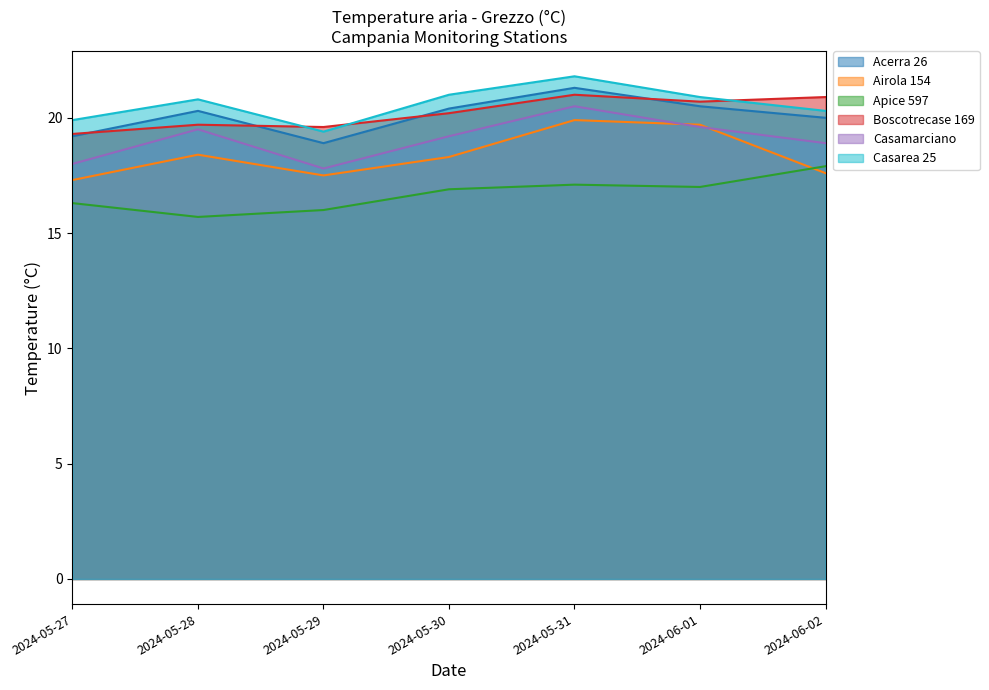

Between 2024-05-27 and 2024-05-29, which series saw the biggest shift?

Casarea 25